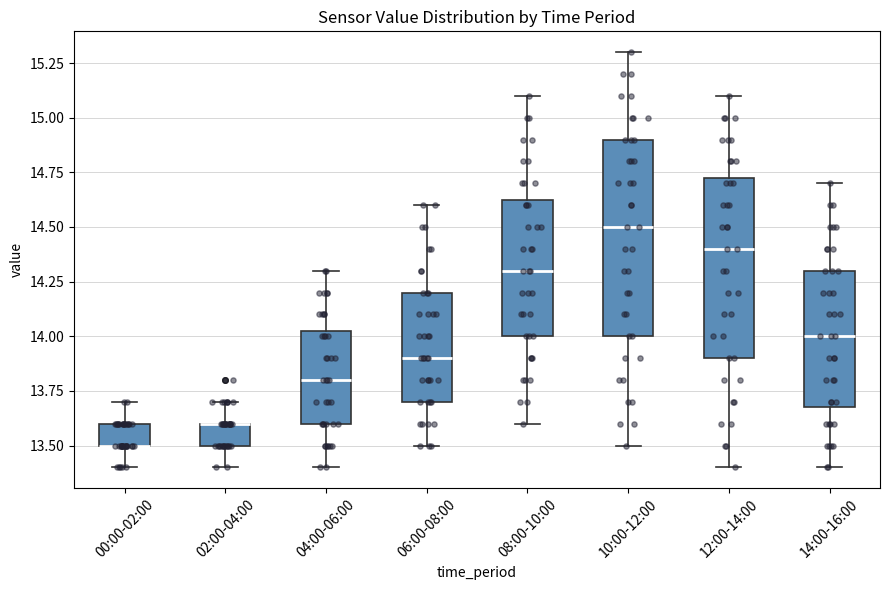

Comparing the boxes themselves (not the whiskers), which one is the tallest?

10:00-12:00